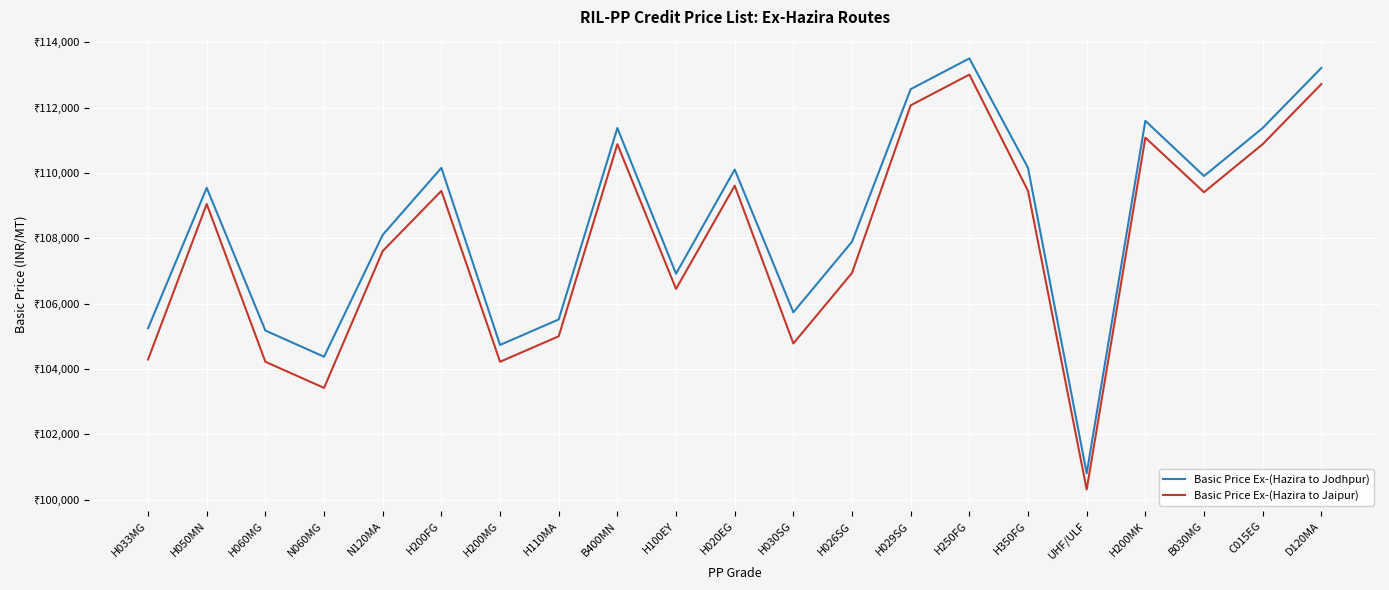

The value of Basic Price Ex-(Hazira to Jodhpur) at B400MN is 111377. True or false?

True